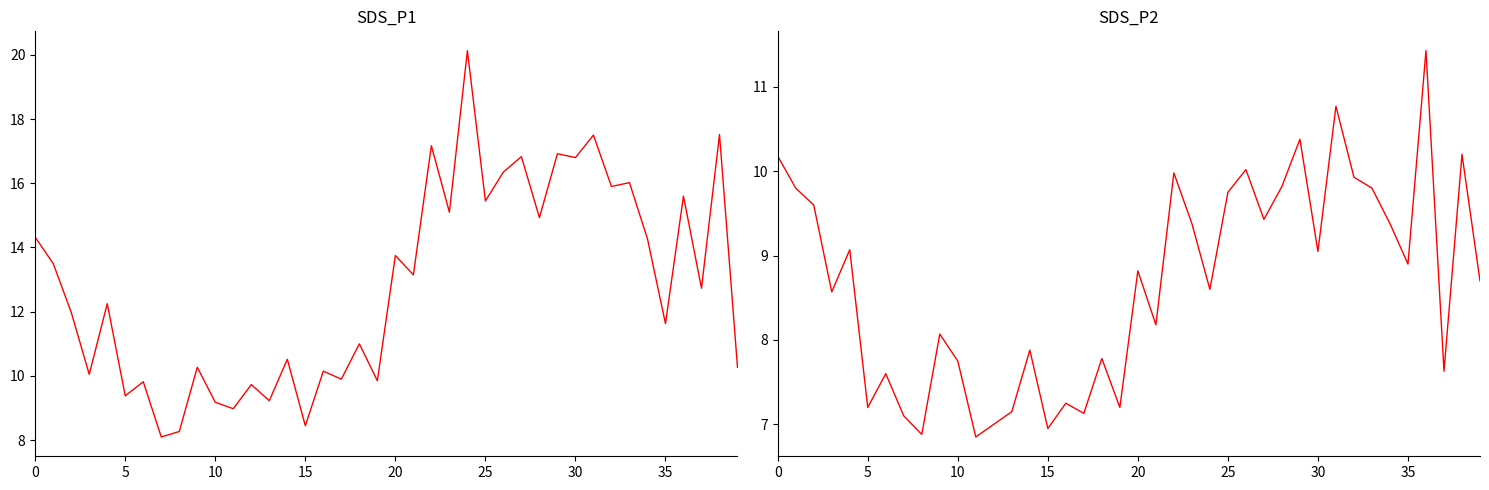

Rank the series by their average value, from highest to lowest.

SDS_P1, SDS_P2